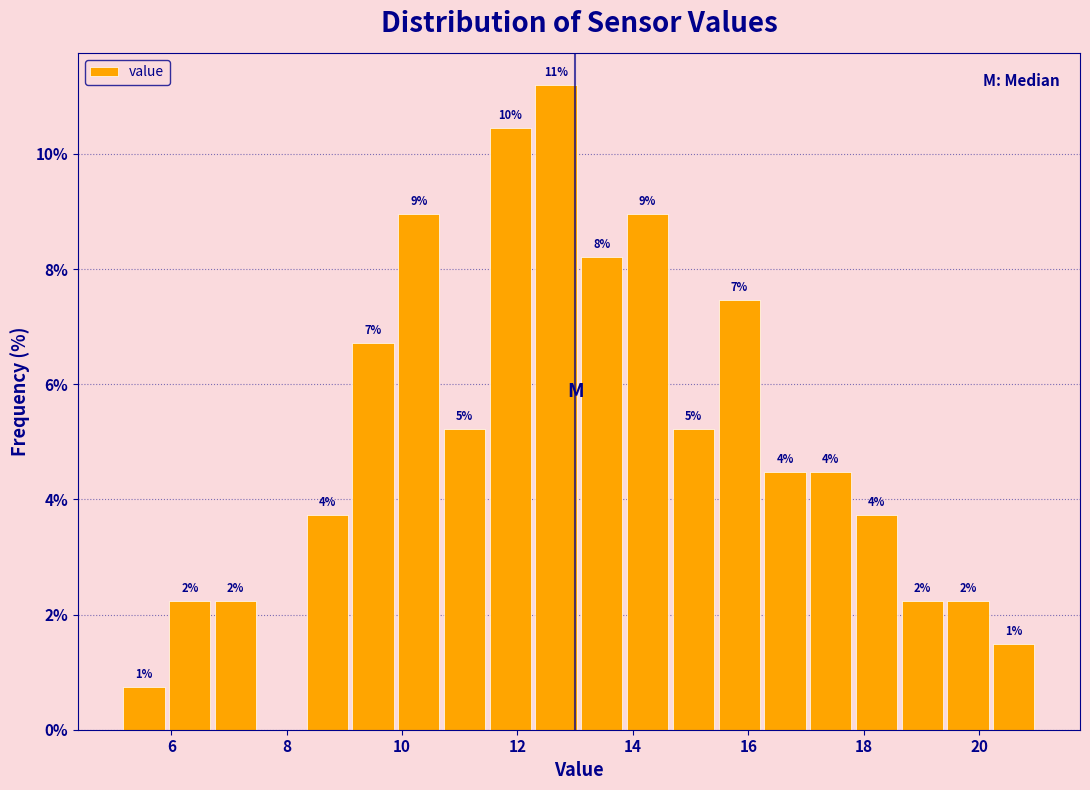

Read against the x-axis, roughly where is the centre of the tallest bar?

12.6